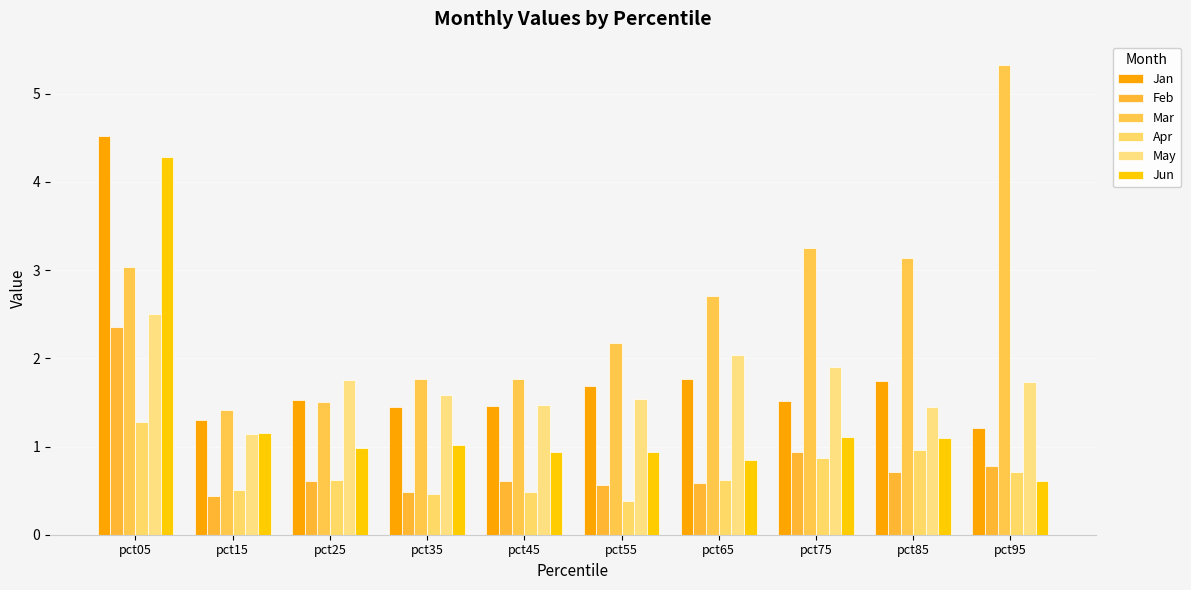

What is the highest value of the Feb series?

2.4